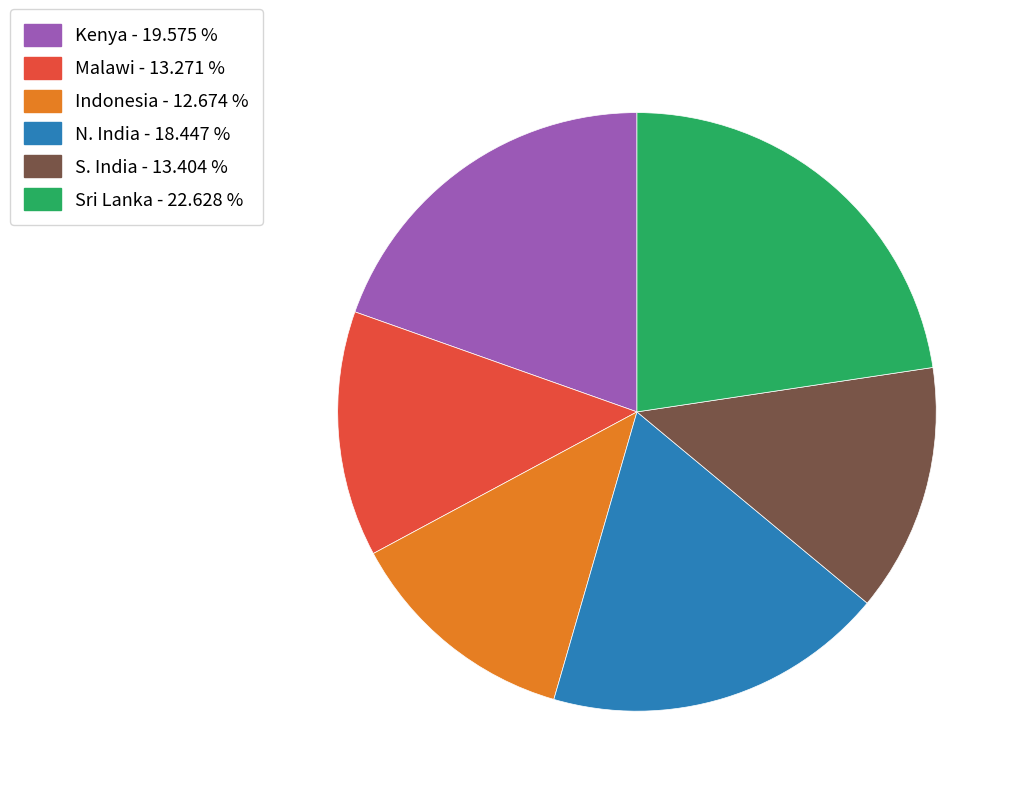

Approximately how many times larger is the value at Kenya compared to N. India?

1.1